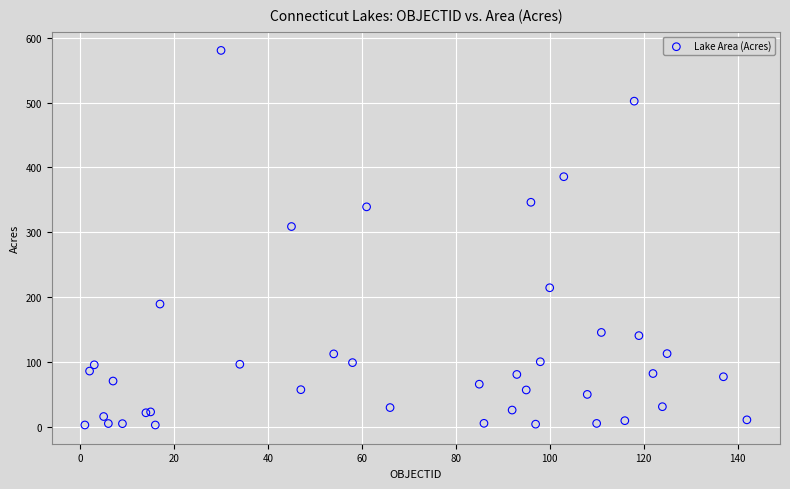

What Y value in the scatter plot is closest to 291?

308.9